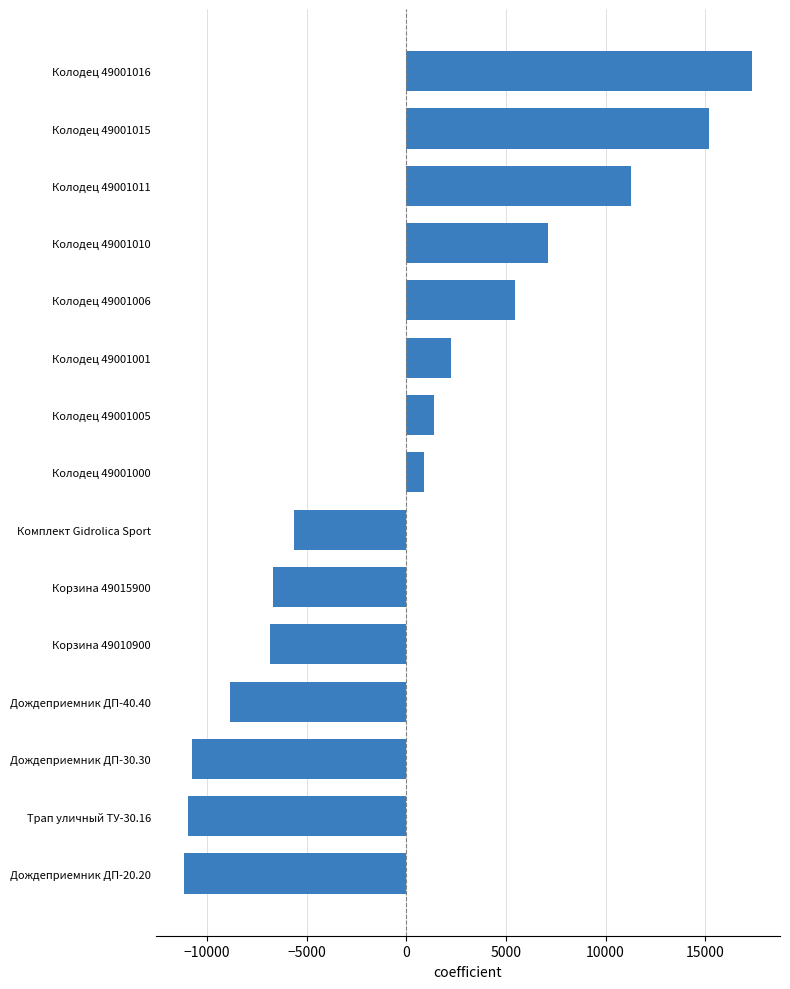

At which label is the value closest to 3087?

Колодец 49001001